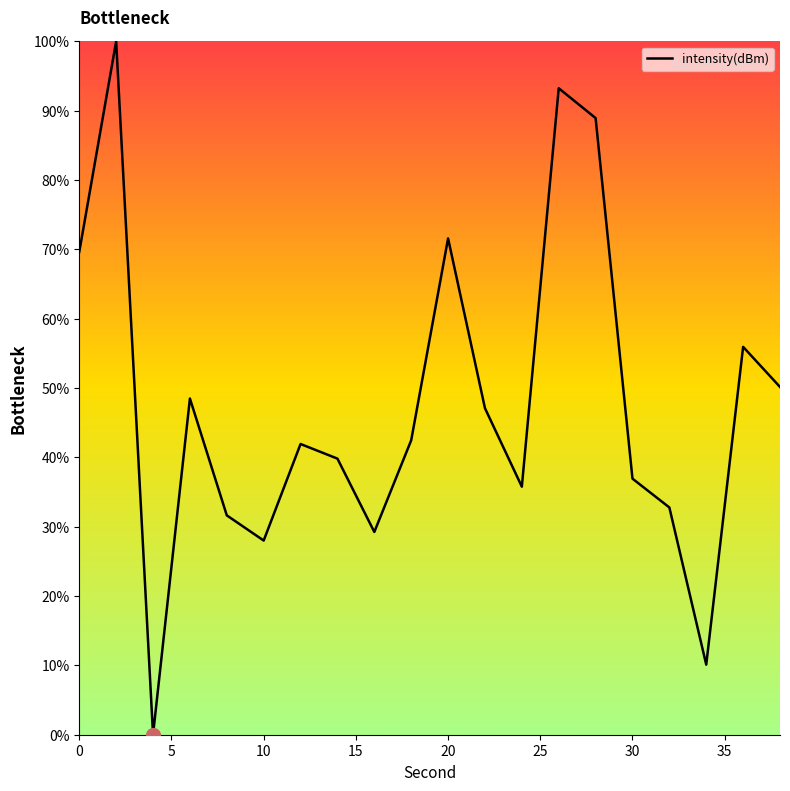

What is the difference between the maximum and minimum values?

100.0